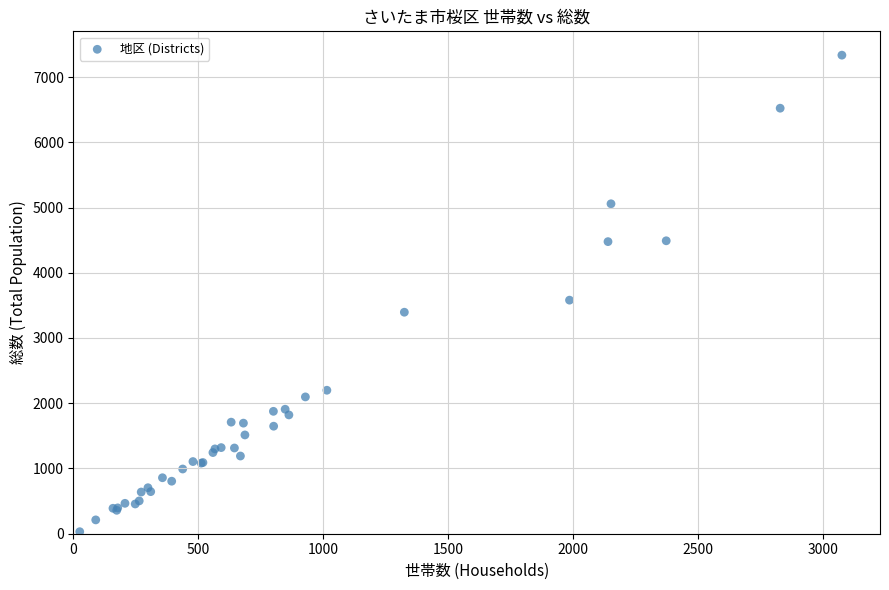

What Y value in the scatter plot is closest to 3683?

3580